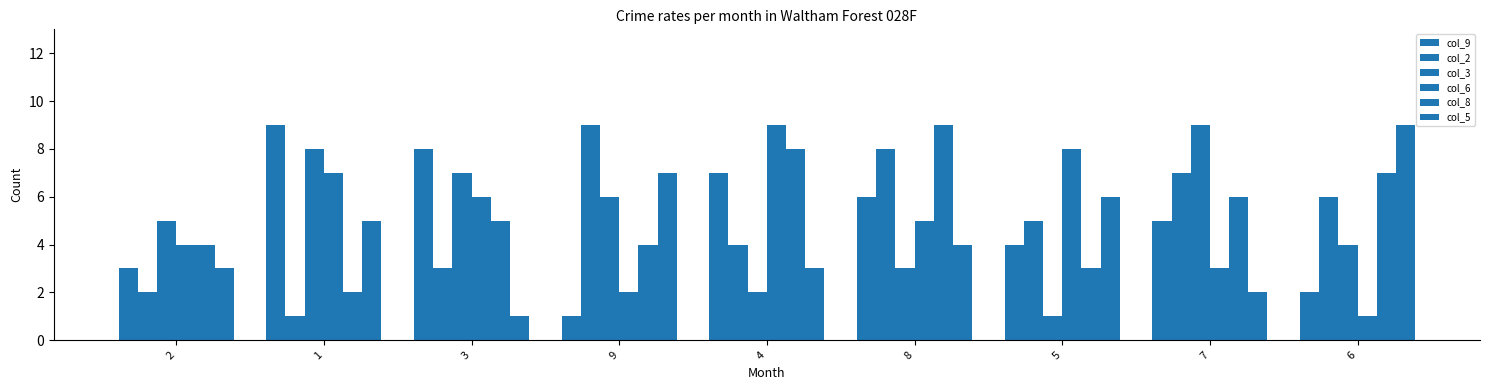

Which series has the widest spread of values?

col_9